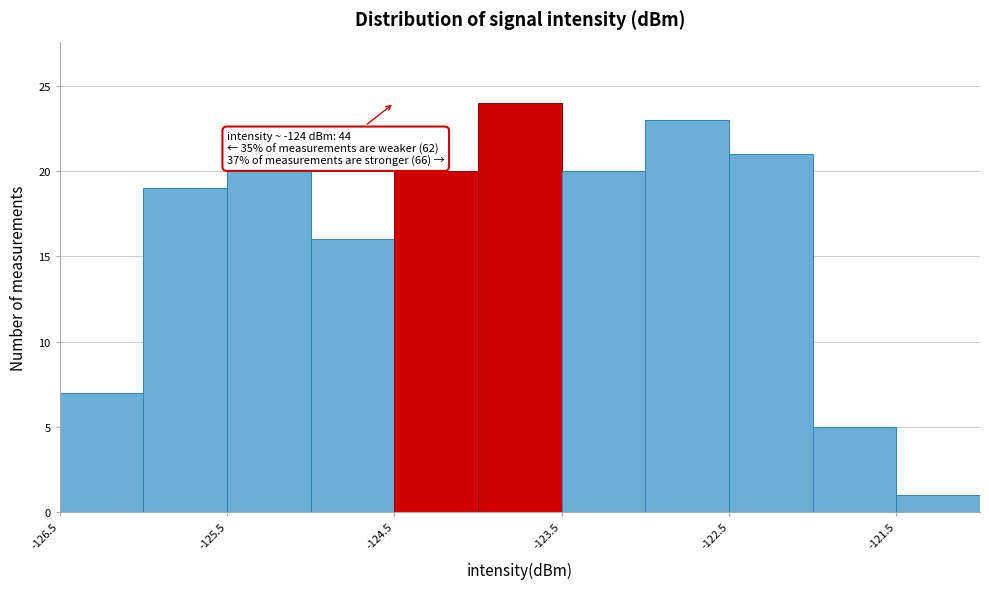

Which range on the x-axis has the tallest bar?

-124.0 to -123.5